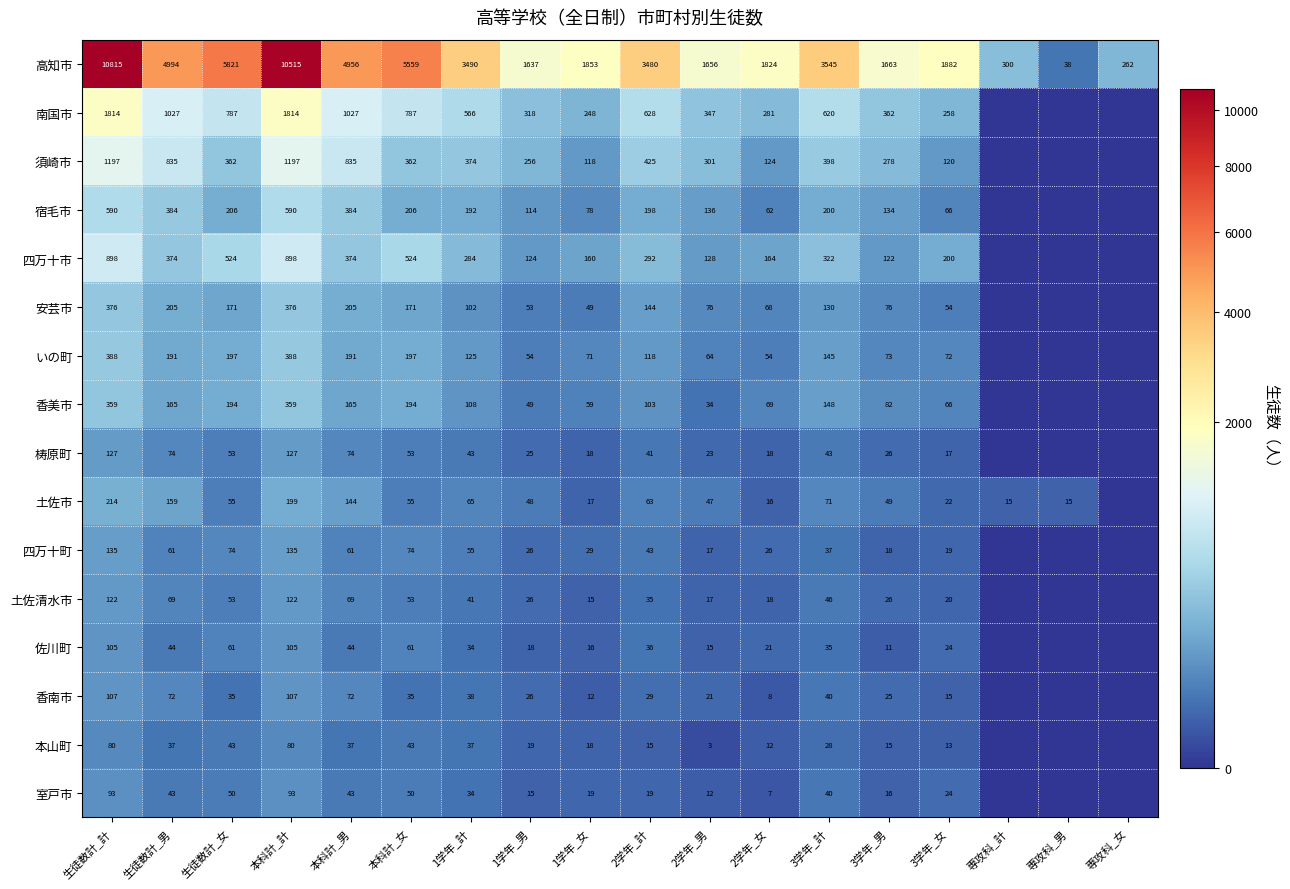

True or false: 高知市 has a value of 1882 at 3学年_女.

True